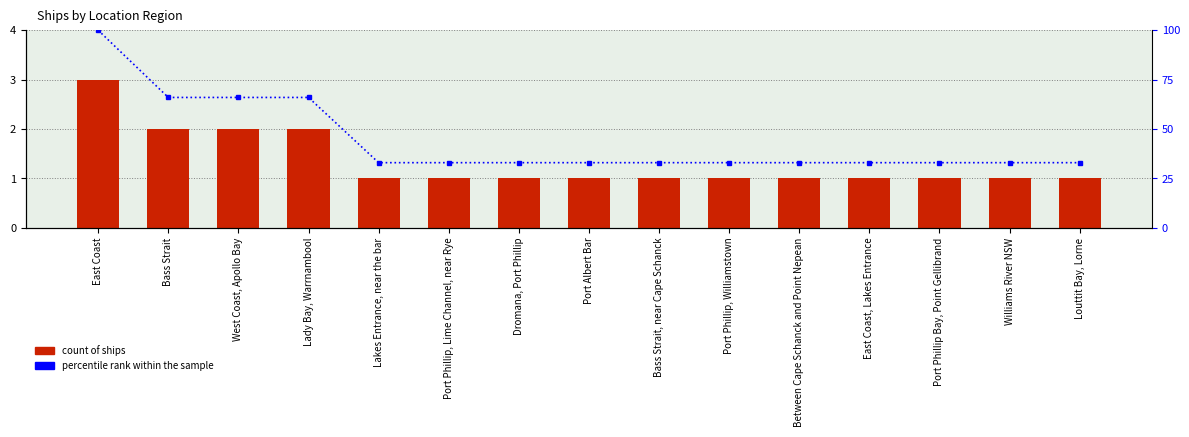

Rank the categories by Count of ships value from highest to lowest.

East Coast, Bass Strait, West Coast, Apollo Bay, Lady Bay, Warrnambool, Lakes Entrance, near the bar, Port Phillip, Lime Channel, near Rye, Dromana, Port Phillip, Port Albert Bar, Bass Strait, near Cape Schanck, Port Phillip, Williamstown, Between Cape Schanck and Point Nepean, East Coast, Lakes Entrance, Port Phillip Bay, Point Gellibrand, Williams River NSW, Louttit Bay, Lorne